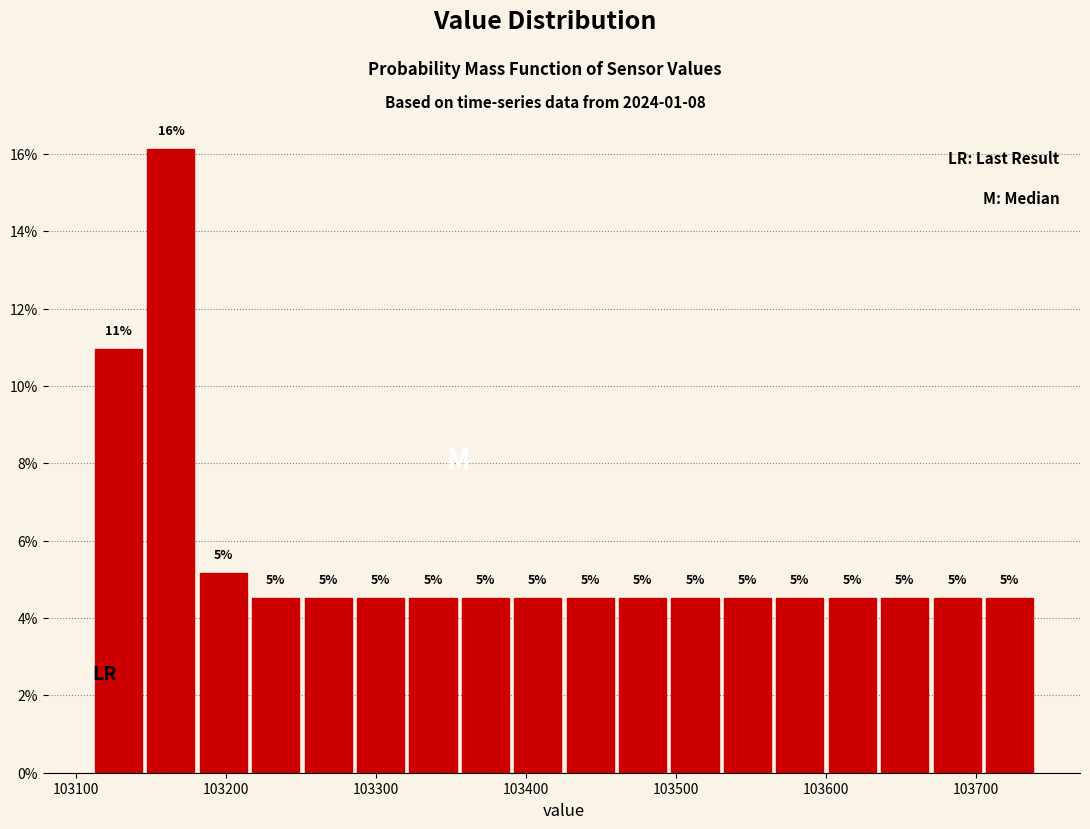

Read against the x-axis, roughly where is the centre of the tallest bar?

103160